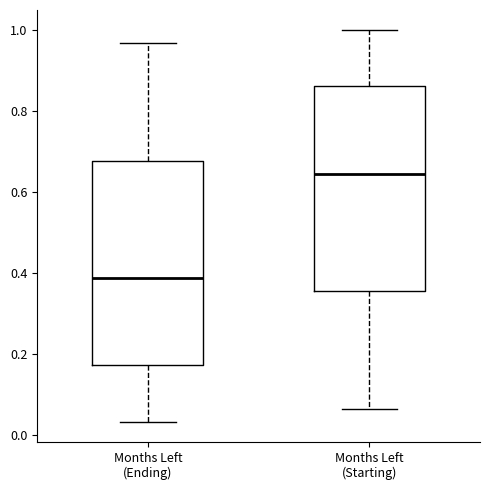

Where is the lower edge of the box for Months Left (Ending) on the y-axis? The values are not printed on the chart, so give them approximately, as read against the axis.

0.18